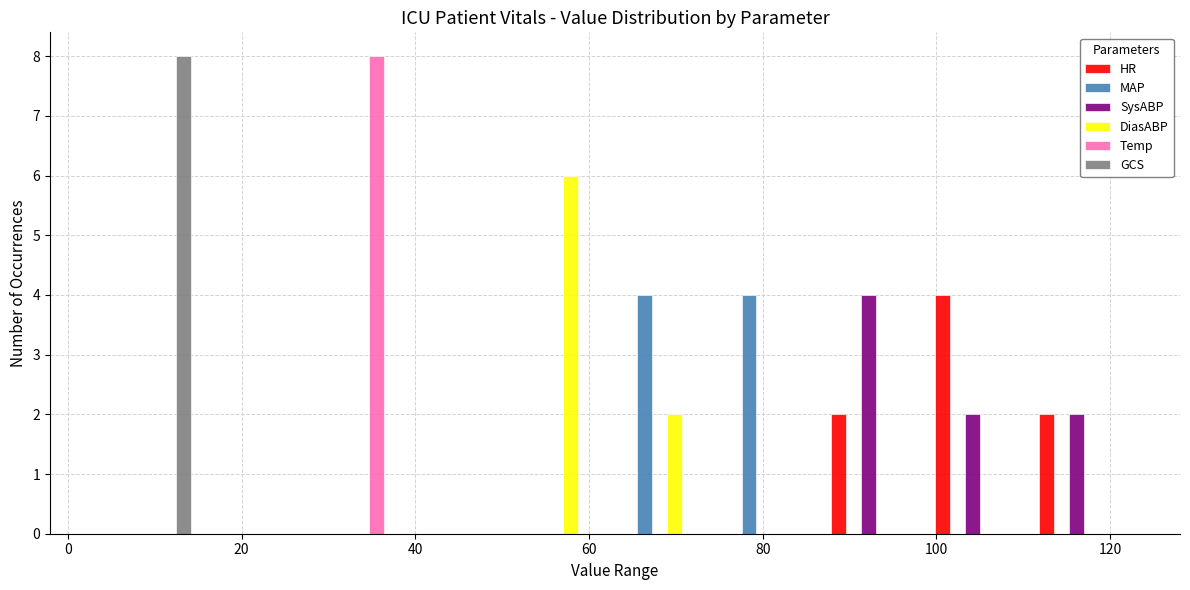

Reading left to right, transcribe this chart: for each range on the x-axis, give the height of each series' bar. Neither the bar edges nor the heights are printed on the chart, so give them approximately, as read against the axes.

3 to 15: HR=0	MAP=0	SysABP=0	DiasABP=0	Temp=0	GCS=8
15 to 27: HR=0	MAP=0	SysABP=0	DiasABP=0	Temp=0	GCS=0
27 to 39: HR=0	MAP=0	SysABP=0	DiasABP=0	Temp=8	GCS=0
39 to 51: HR=0	MAP=0	SysABP=0	DiasABP=0	Temp=0	GCS=0
51 to 63: HR=0	MAP=0	SysABP=0	DiasABP=6	Temp=0	GCS=0
63 to 75: HR=0	MAP=4	SysABP=0	DiasABP=2	Temp=0	GCS=0
75 to 87: HR=0	MAP=4	SysABP=0	DiasABP=0	Temp=0	GCS=0
87 to 99: HR=2	MAP=0	SysABP=4	DiasABP=0	Temp=0	GCS=0
99 to 111: HR=4	MAP=0	SysABP=2	DiasABP=0	Temp=0	GCS=0
111 to 123: HR=2	MAP=0	SysABP=2	DiasABP=0	Temp=0	GCS=0